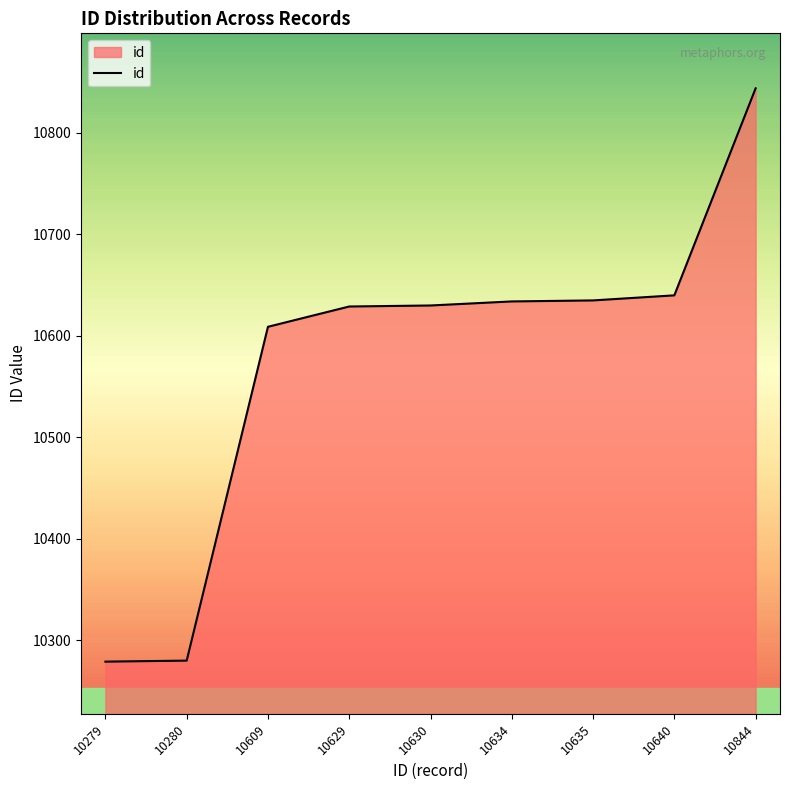

The value at 10640 is 15232. True or false?

False